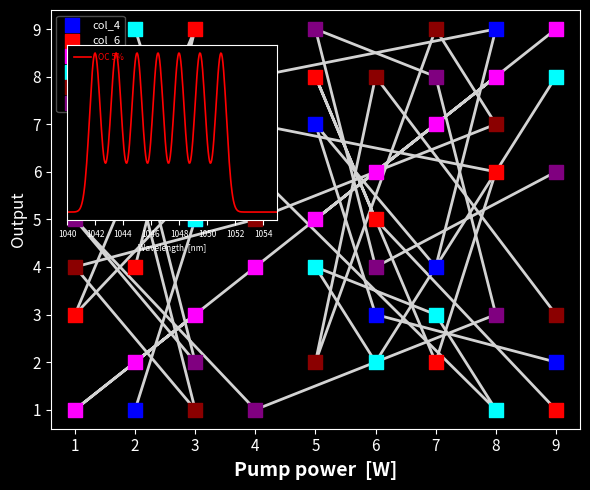

What is the total value across all series at 3?

25